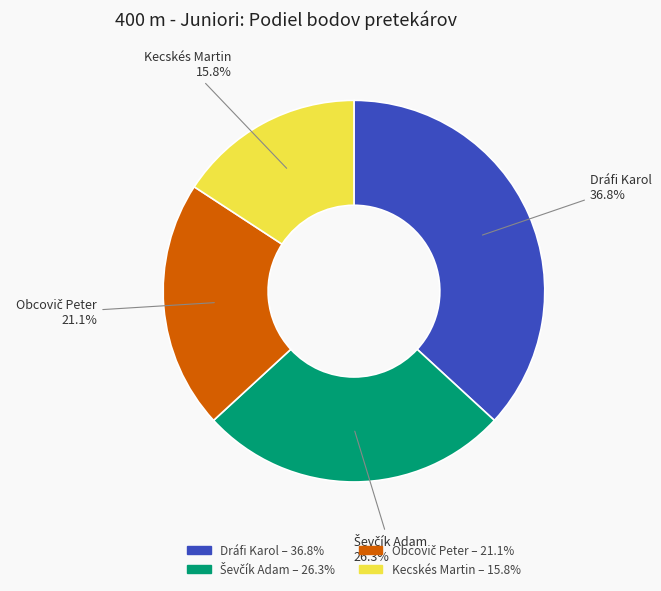

Which category has the smallest portion of the pie?

Kecskés Martin